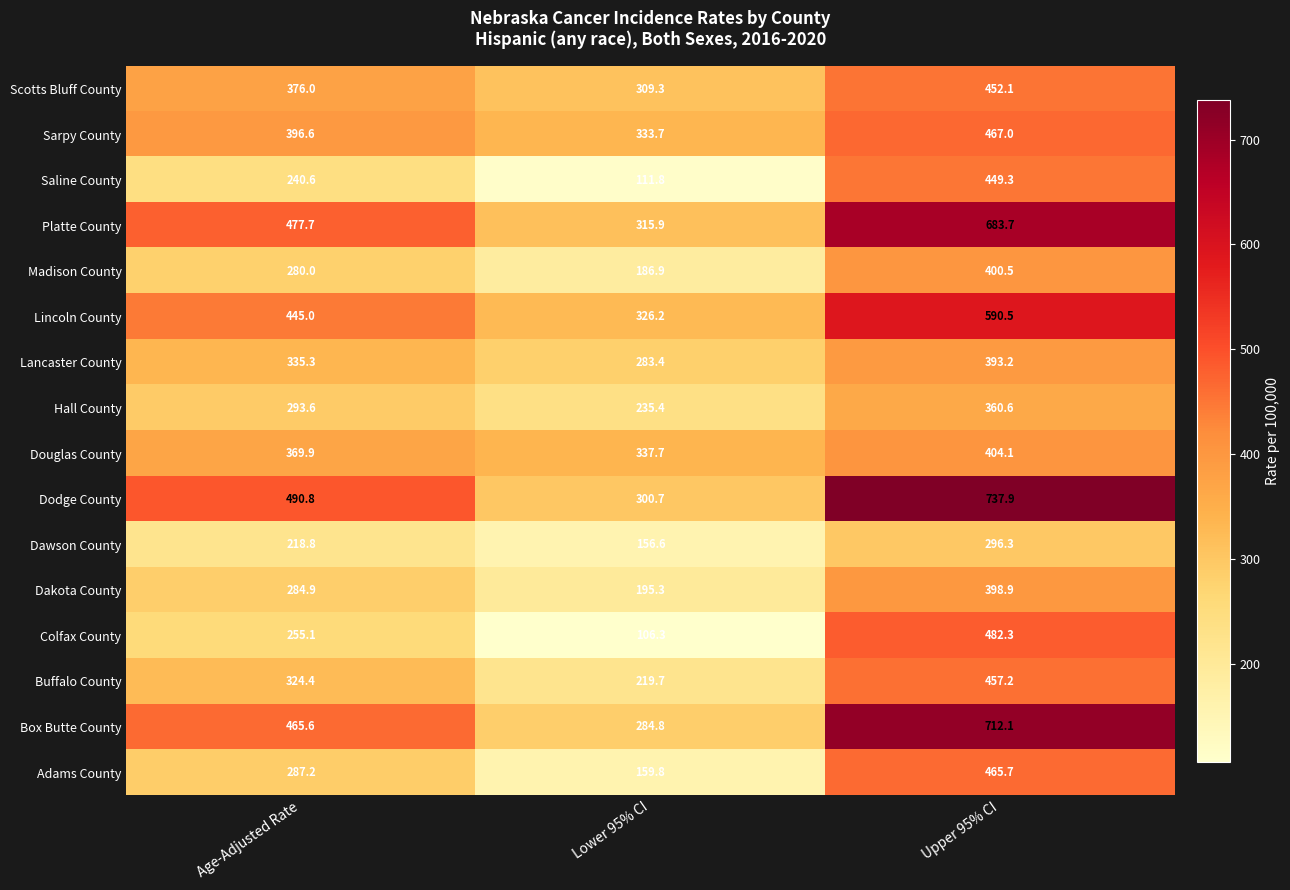

The Lincoln County series shows 445.0 at Age-Adjusted Rate. True or false?

True